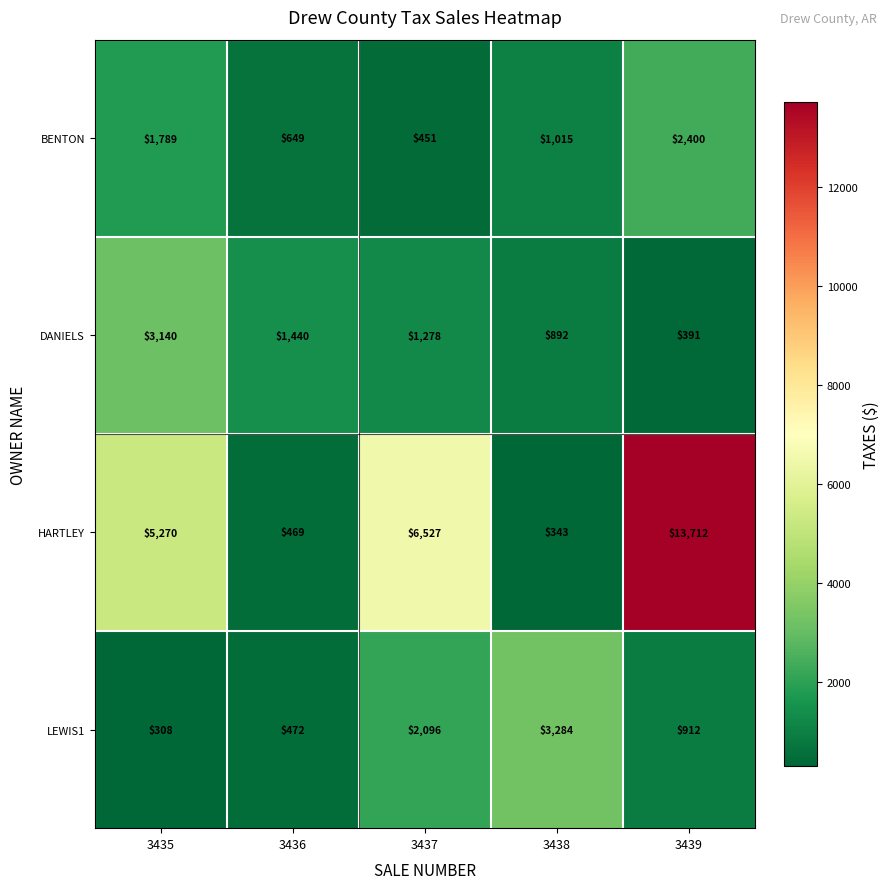

Rank the categories by LEWIS1 value from highest to lowest.

3438, 3437, 3439, 3436, 3435